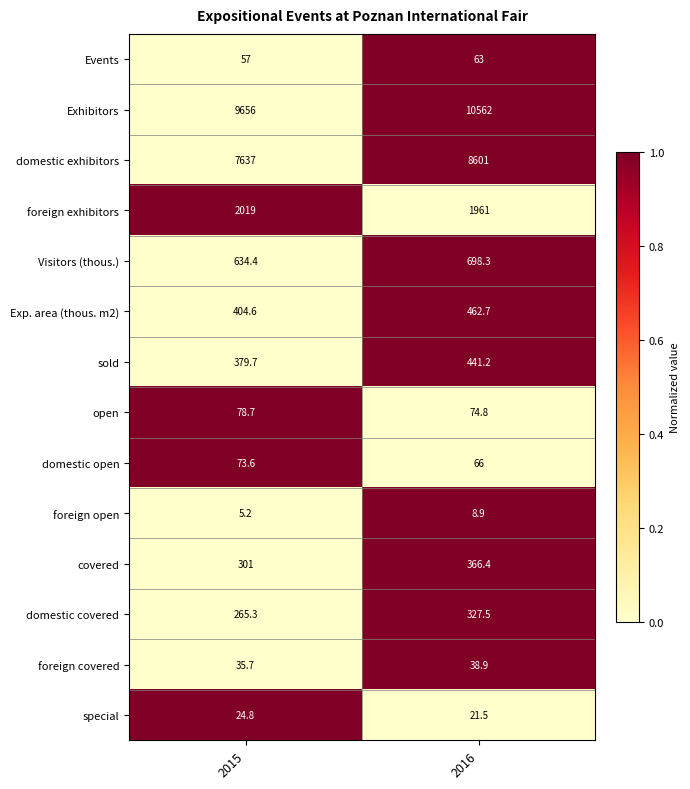

How many data points does each series have?

2